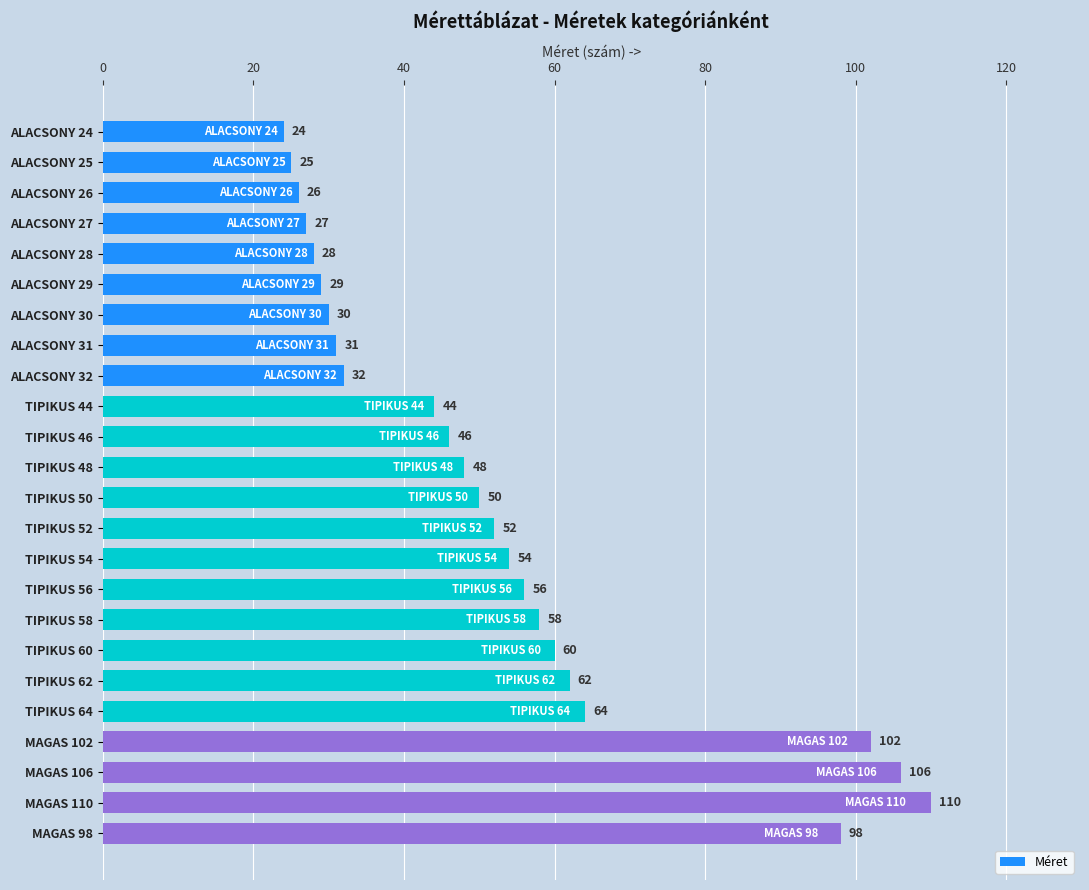

Reading bottom to top, list all the values displayed in this chart.

98	110	106	102	64	62	60	58	56	54	52	50	48	46	44	32	31	30	29	28	27	26	25	24